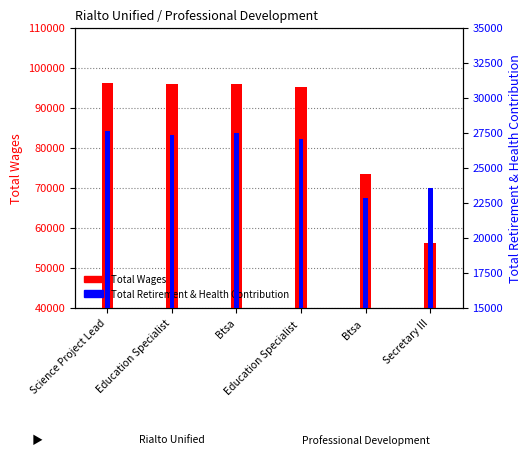

How many bars are there in each group?

2